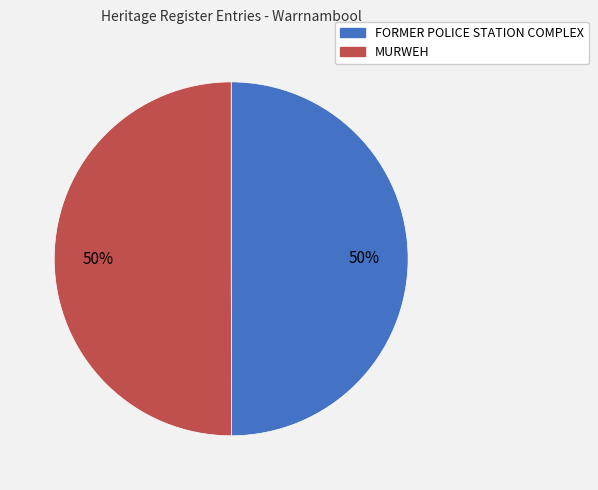

Is the sum of FORMER POLICE STATION COMPLEX and MURWEH greater than half?

Yes